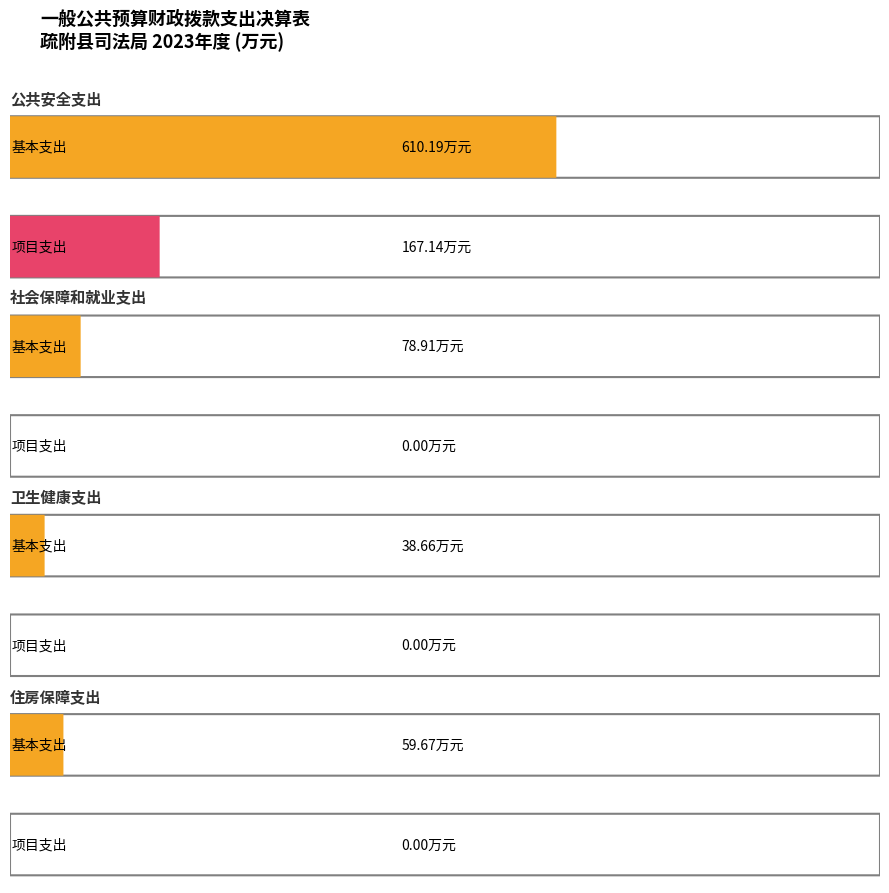

How many values in 项目支出 are above zero?

1